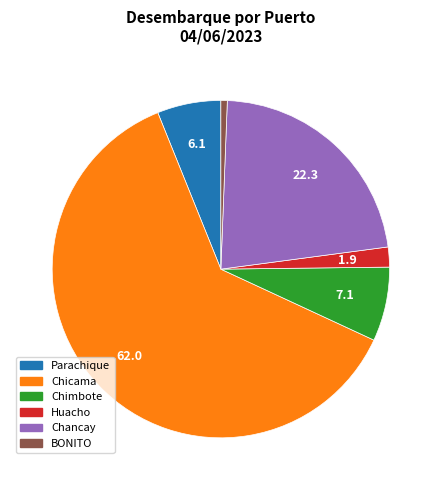

Rank the categories by value from highest to lowest.

Chicama, Chancay, Chimbote, Parachique, Huacho, BONITO